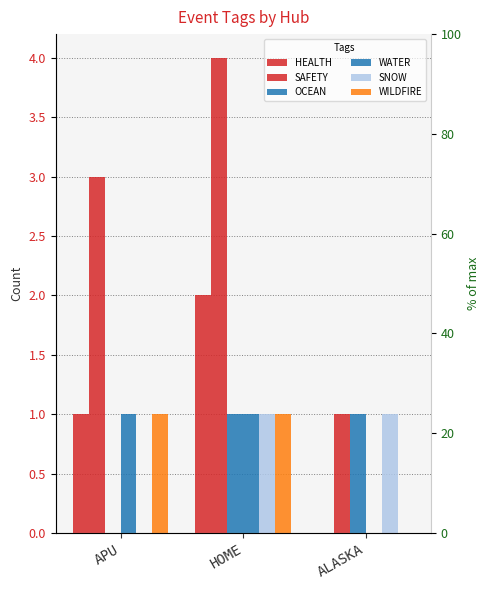

Are the bars horizontal?

No